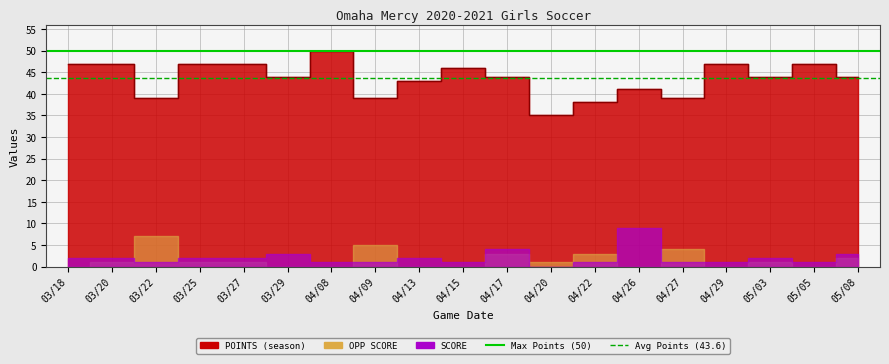

What is the sum of the Max Points values at 03/20 and 03/18?

100.0